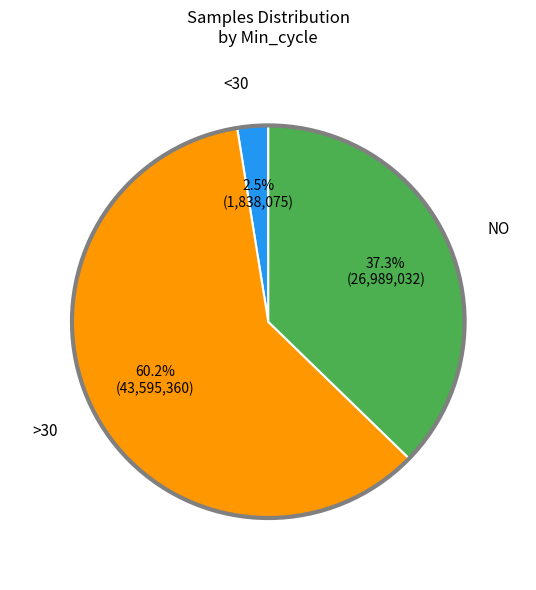

Is there any slice that represents more than half of the pie?

Yes